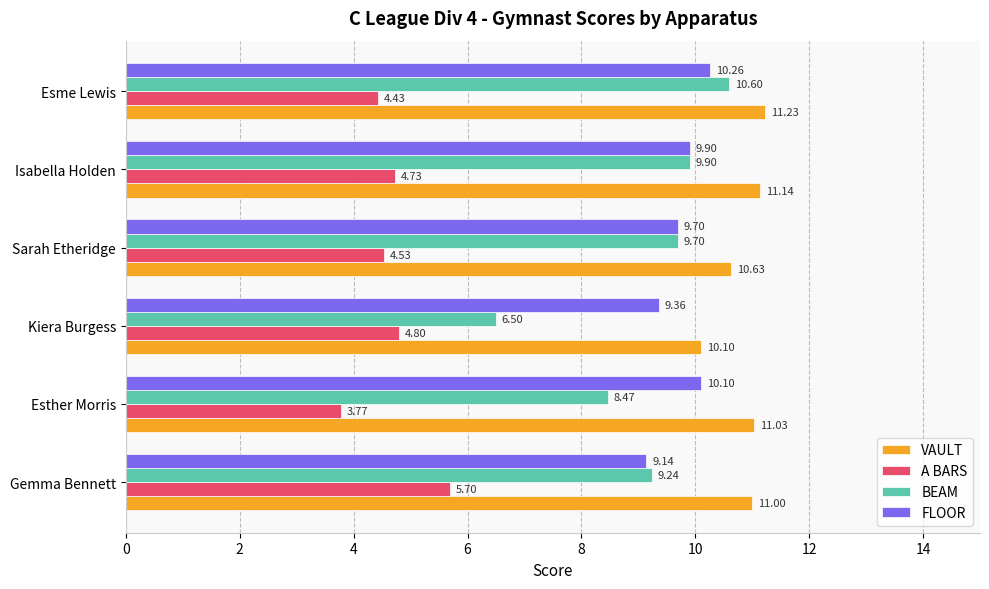

What are all the series names shown in the legend?

VAULT, A BARS, BEAM, FLOOR